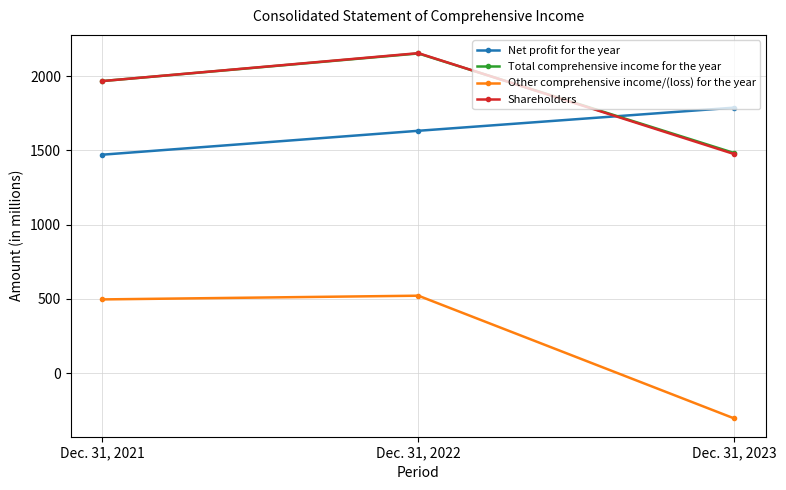

Which category has the lowest value across all series?

Dec. 31, 2023